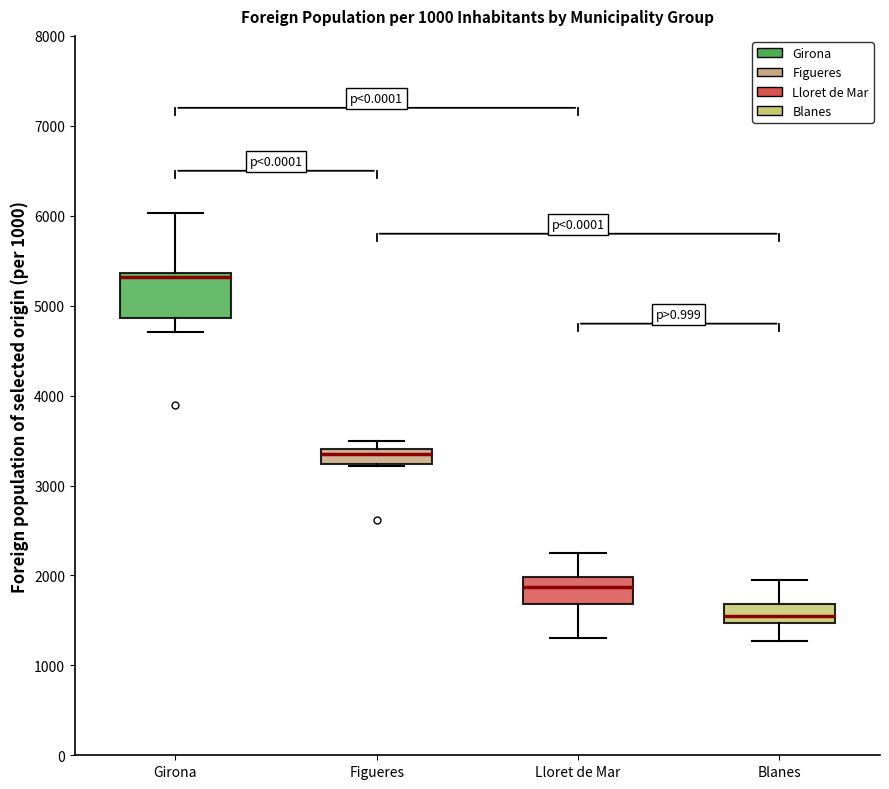

Comparing the boxes themselves (not the whiskers), which one is the tallest?

Girona